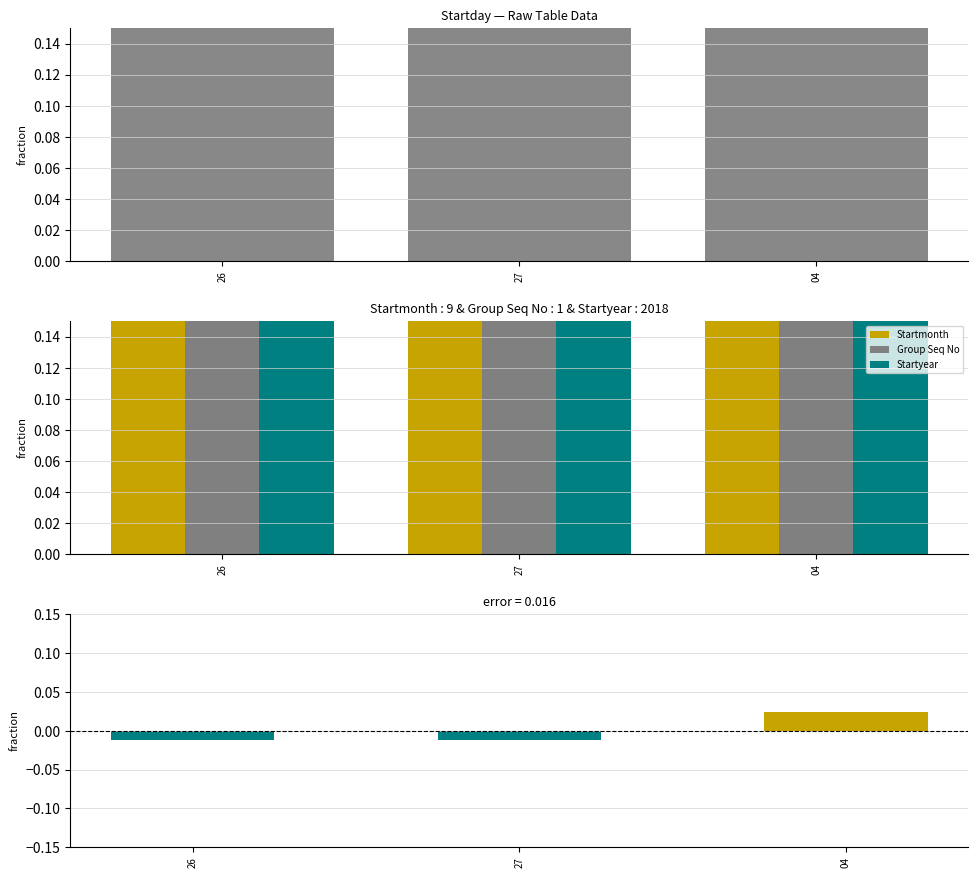

Reading left to right, what are all the values shown in this chart?

Startmonth: 26=0.3	27=0.3	04=0.4
Group Seq No: 26=0.3	27=0.3	04=0.3
Startyear: 26=0.3	27=0.3	04=0.3